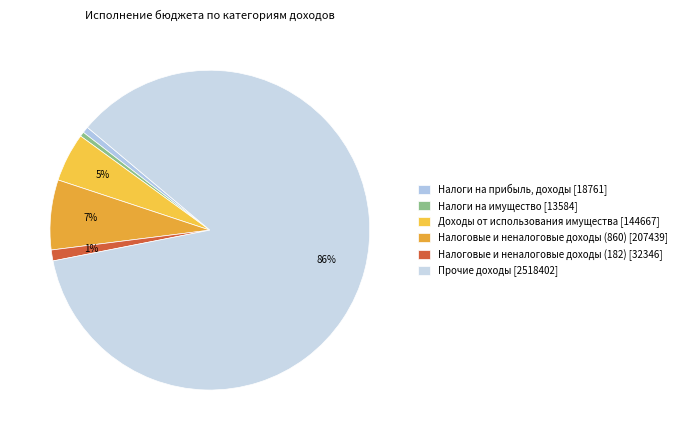

Count the number of slices in the pie.

6